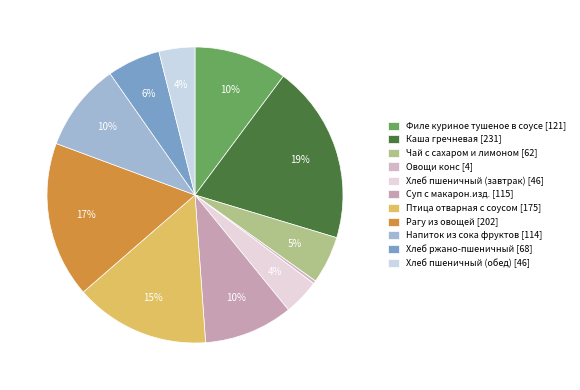

Count the number of slices in the pie.

11